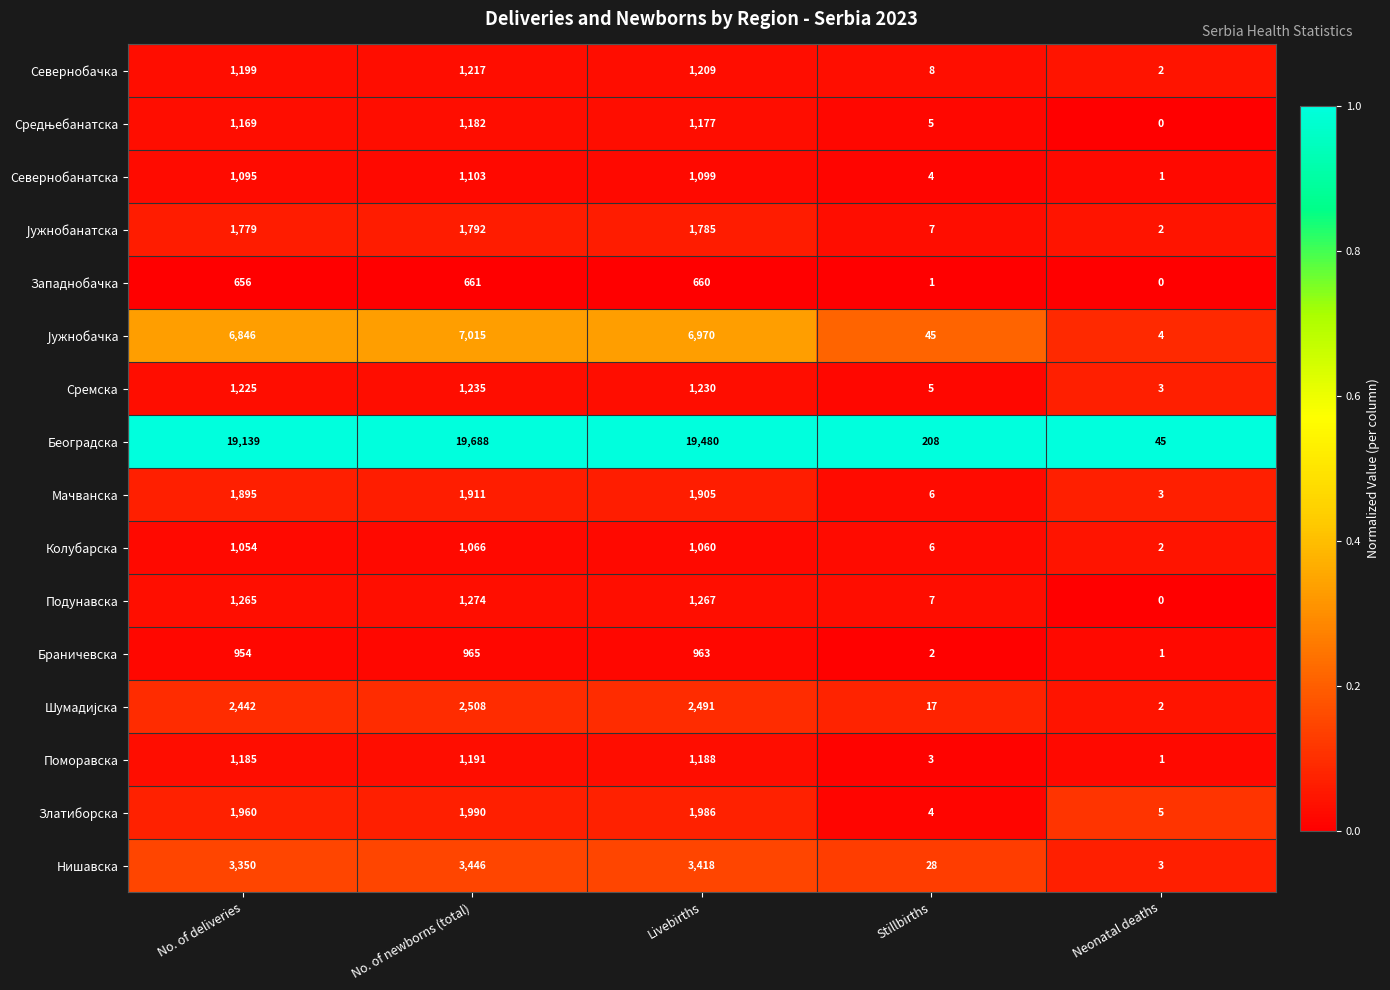

At which category is the sum across all series the highest?

No. of newborns (total)